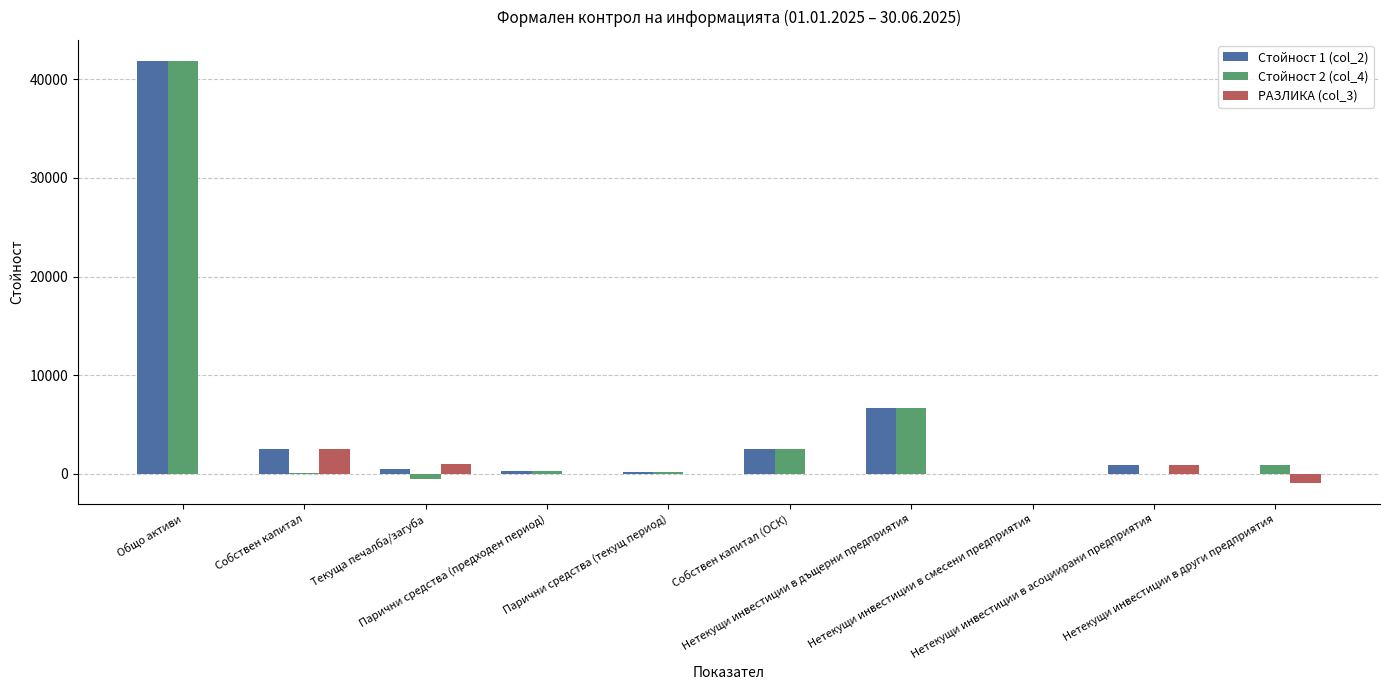

What is the maximum value shown in the chart?

41866